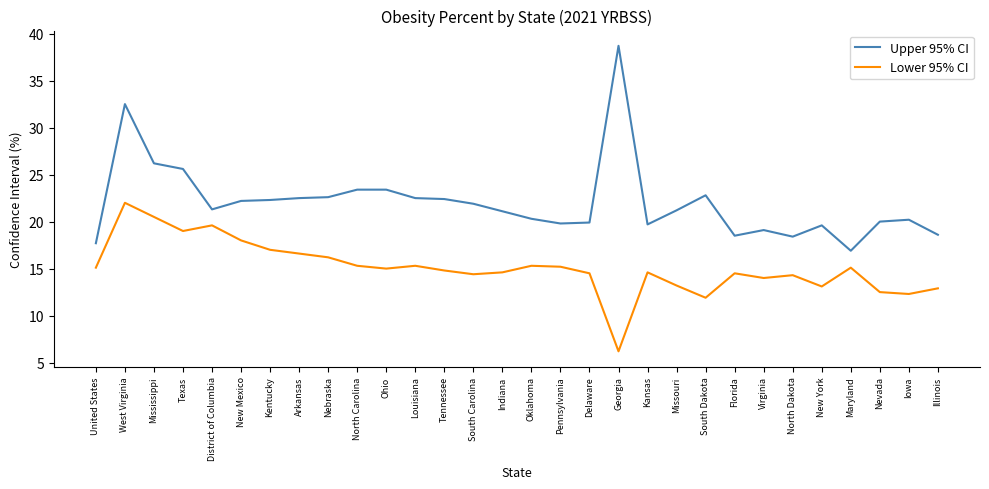

What is the maximum value for Lower 95% CI?

22.0